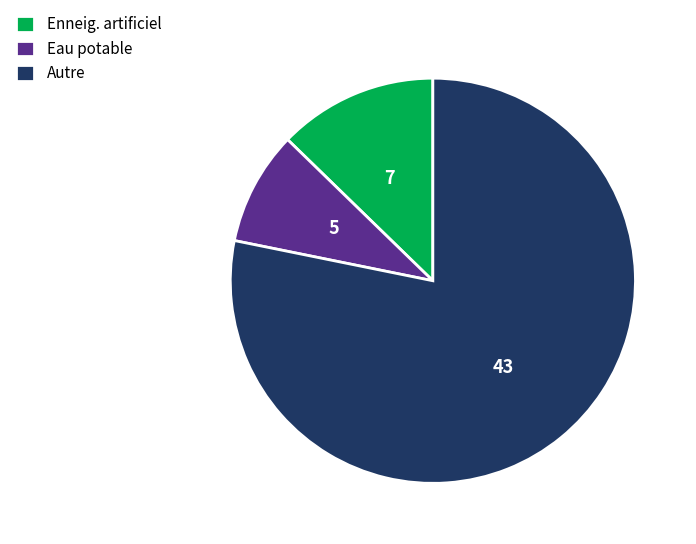

Rank the categories by value from highest to lowest.

Autre, Enneig. artificiel, Eau potable